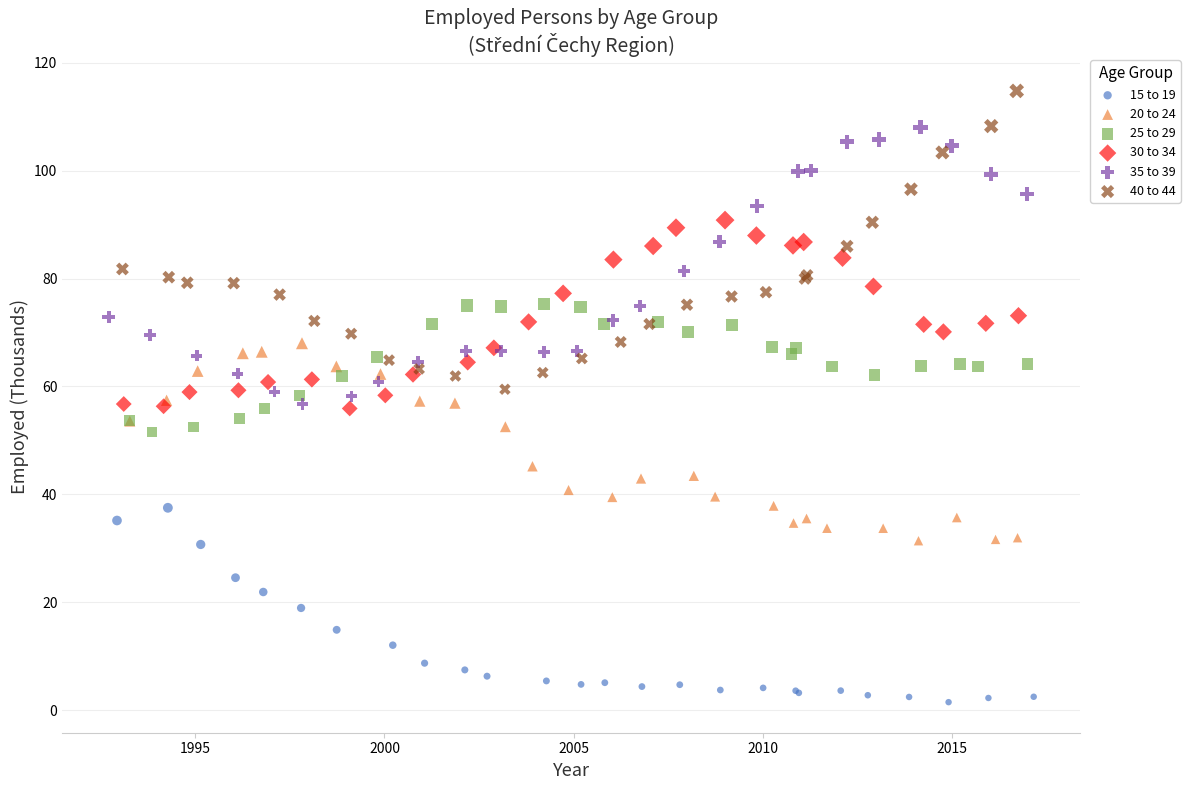

Which series reaches the maximum Y coordinate?

40 to 44